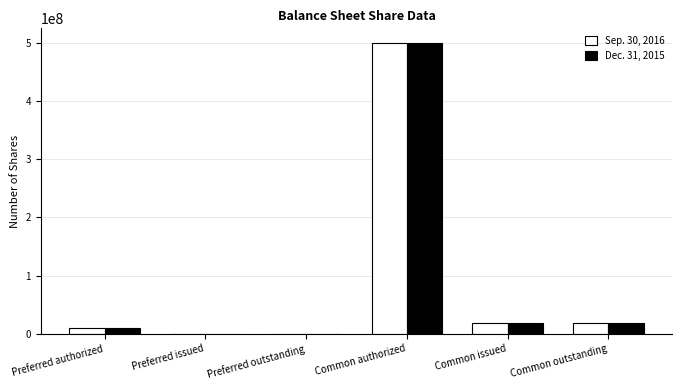

How many distinct data groups are displayed?

2